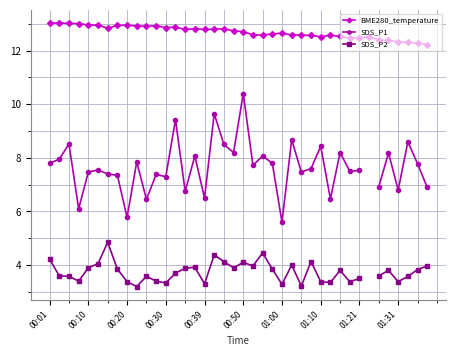

In SDS_P1, how many points are lower than both neighbors (excluding endpoints)?

13